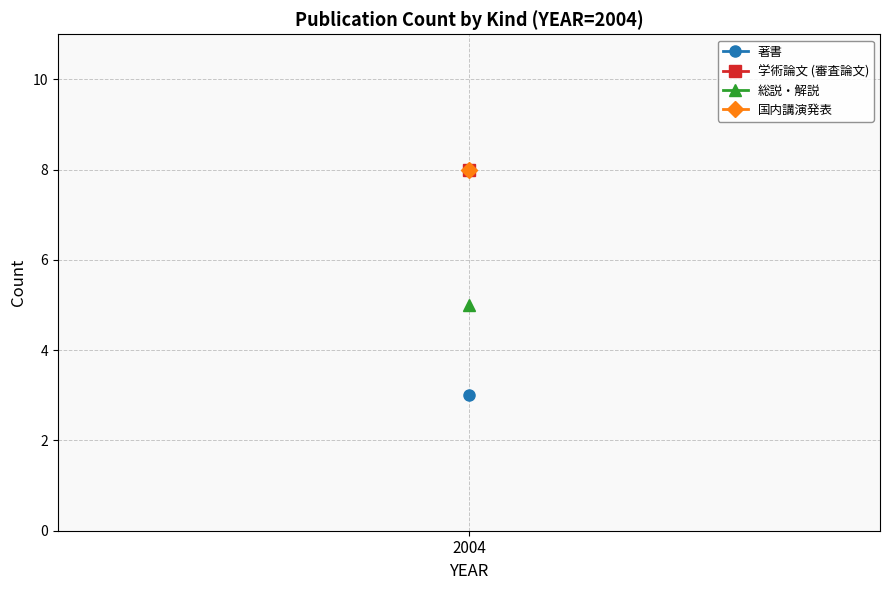

True or false: 学術論文 (審査論文) and 国内講演発表 intersect in this chart.

False